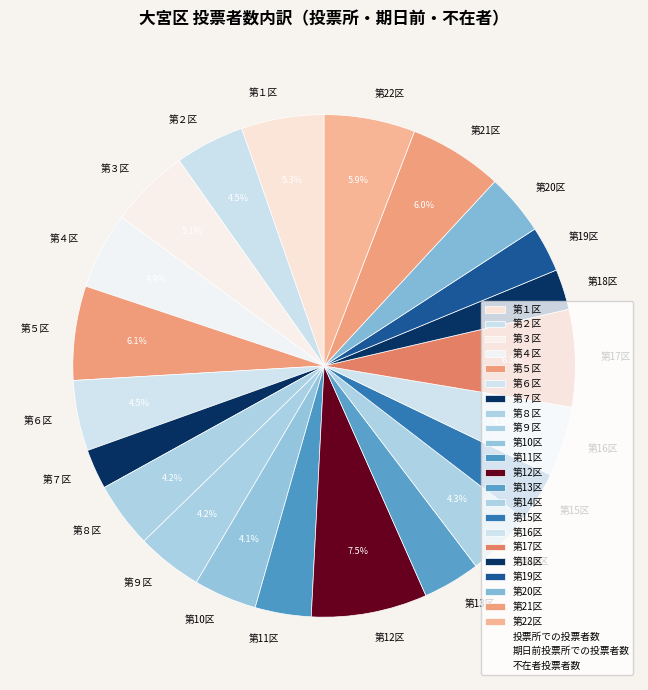

Between 第12区 and 第２区, which is larger?

第12区